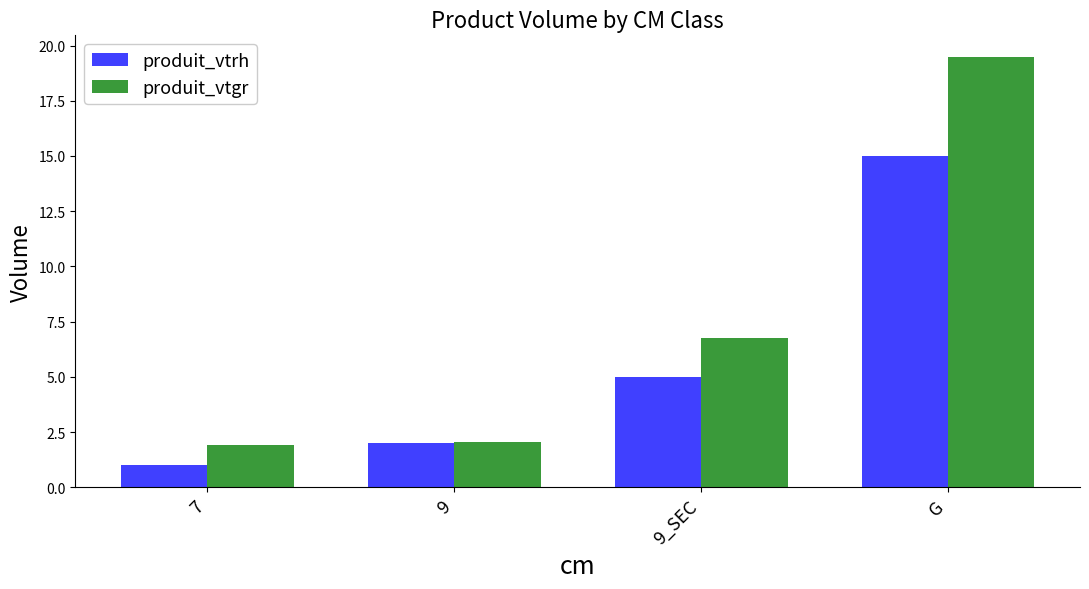

True or false: produit_vtgr has a value of 3.7 at 9.

False